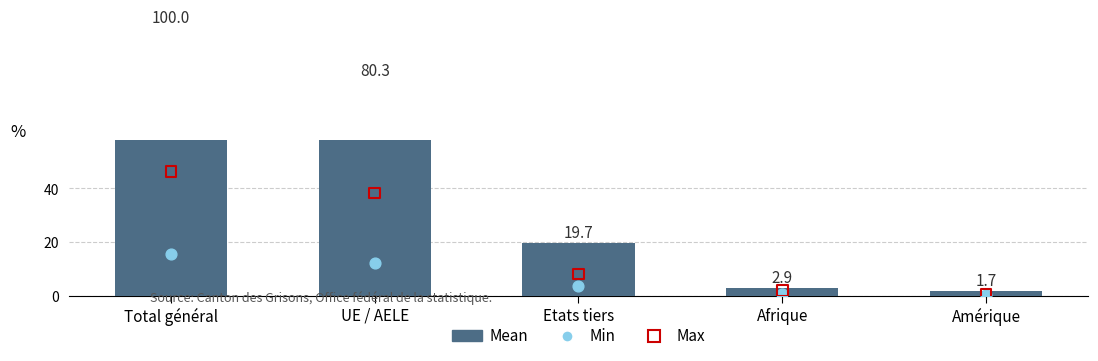

Which series reaches the minimum Y coordinate?

Min